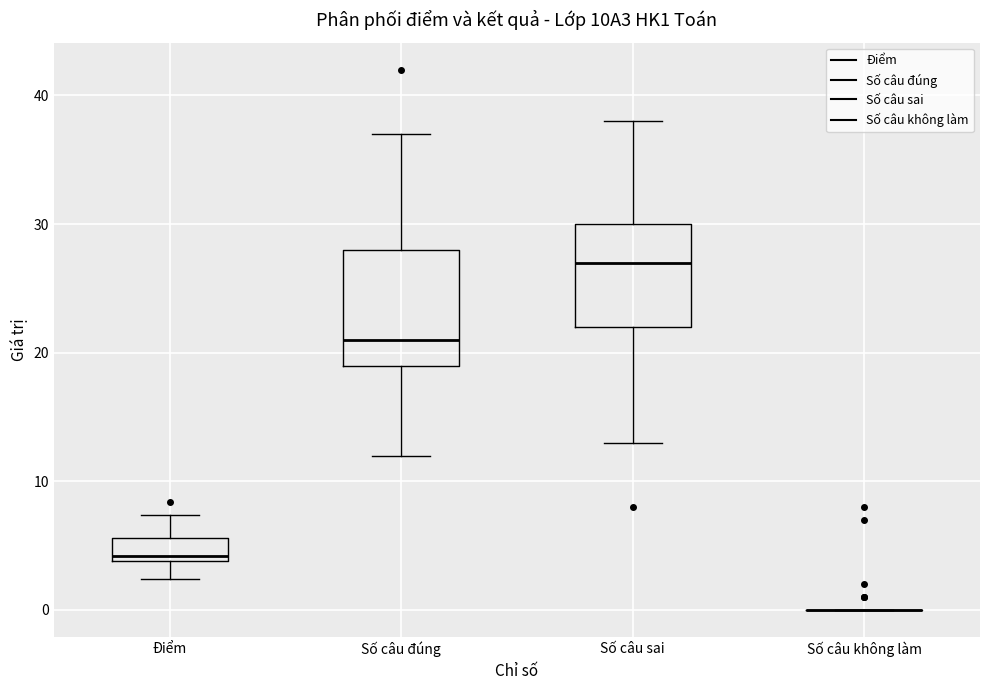

Reading left to right, transcribe this box plot: for each box, give where its median line is, the range the box spans, and where its two whiskers end, as read against the y-axis. The values are not printed on the chart, so give them approximately, as read against the axis.

Điểm: median 4 (just above the box's lower edge), box 4 to 6, whiskers 2 to 7
Số câu đúng: median 21, box 19 to 28, whiskers 12 to 37
Số câu sai: median 27, box 22 to 30, whiskers 13 to 38
Số câu không làm: box collapsed to a line at 0, whiskers 0 to 0